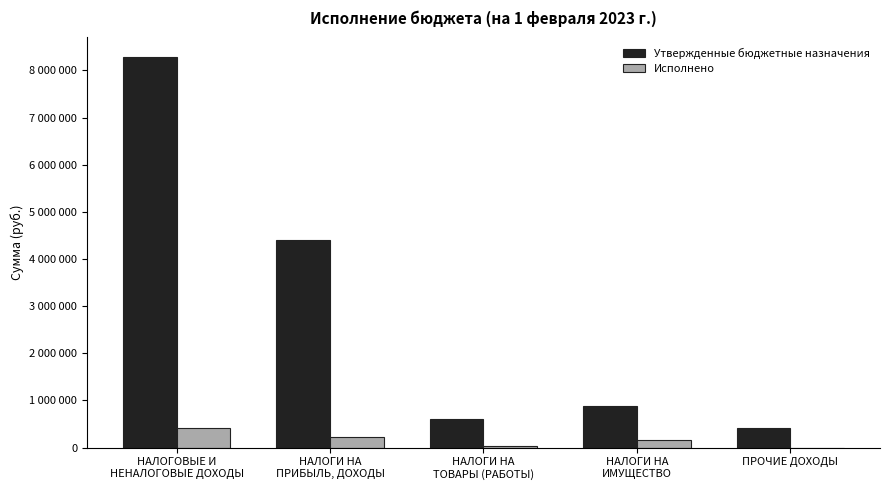

What are all the series names shown in the legend?

Утвержденные бюджетные назначения, Исполнено